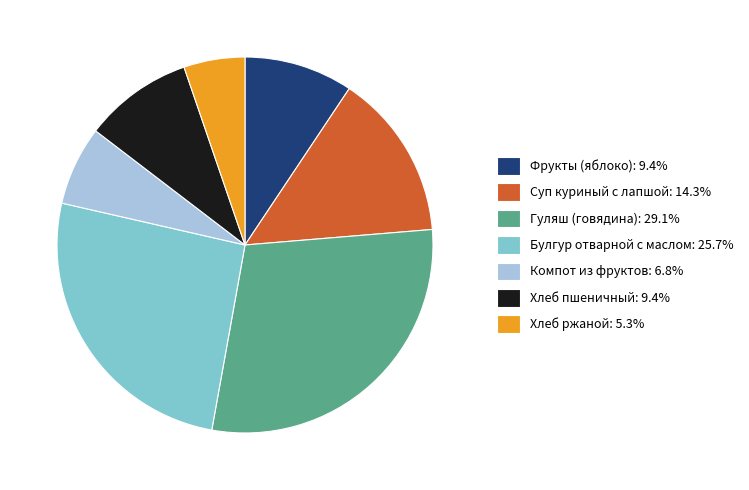

What is the smallest slice in the pie chart?

Хлеб ржаной